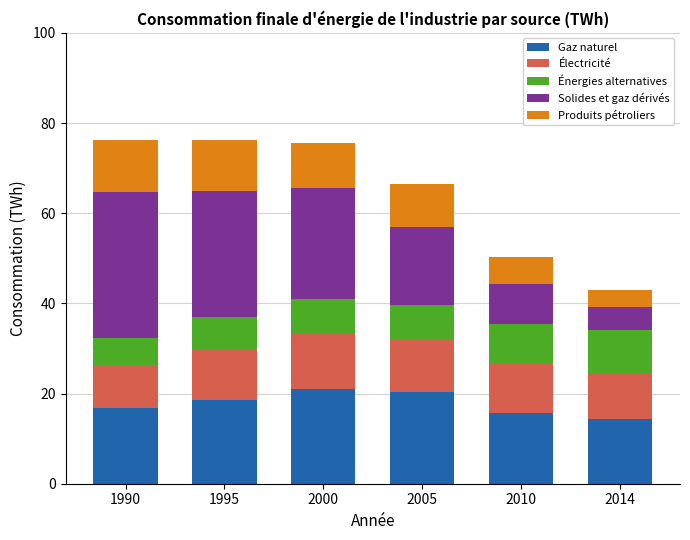

How many bars are there in total?

6